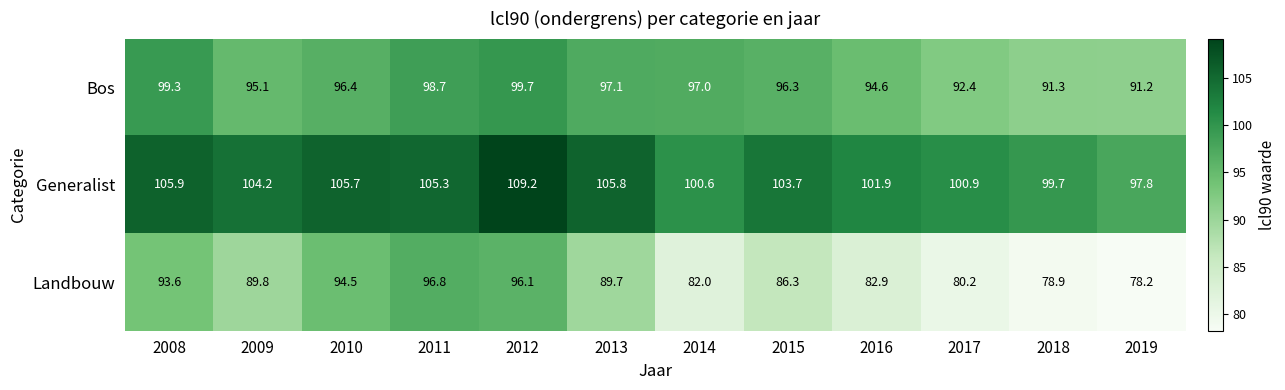

What is the total value across all series at 2012?

305.0